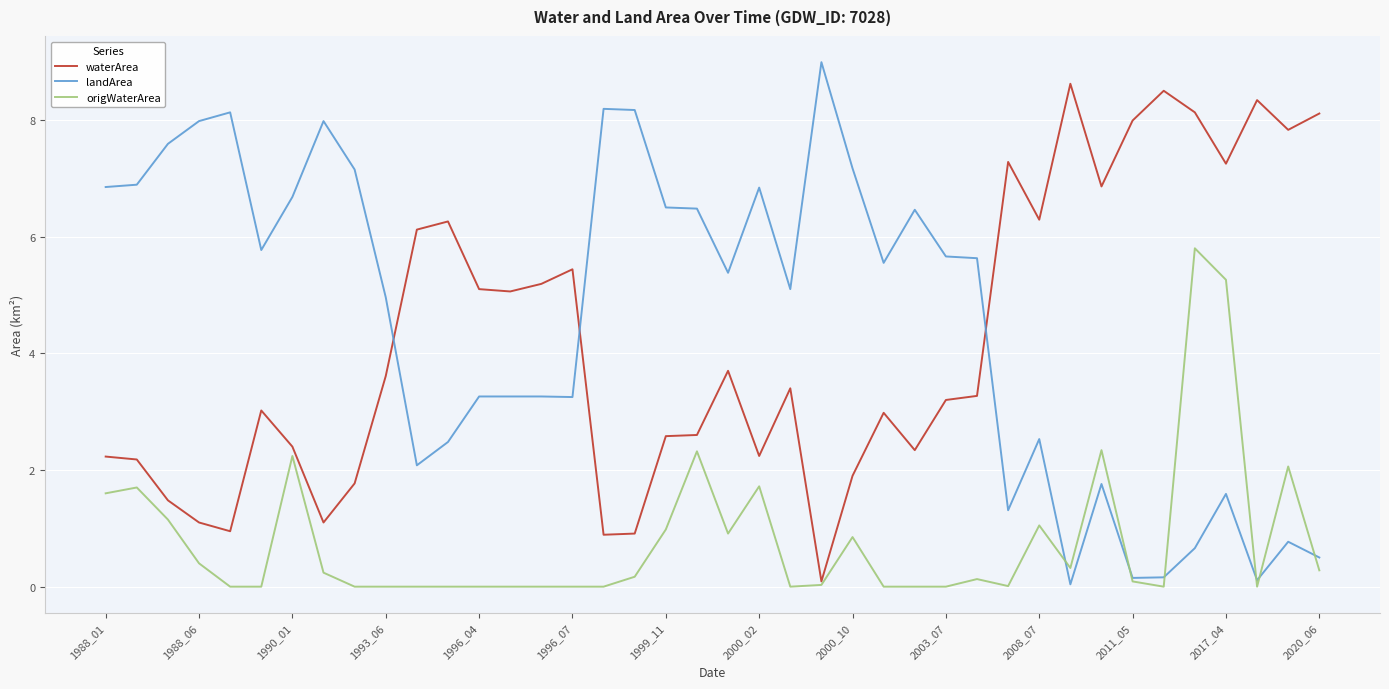

True or false: landArea and waterArea cross at least once.

True